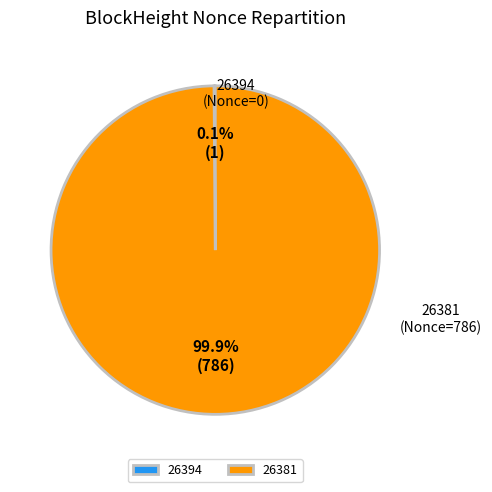

Which slice is the largest?

26381